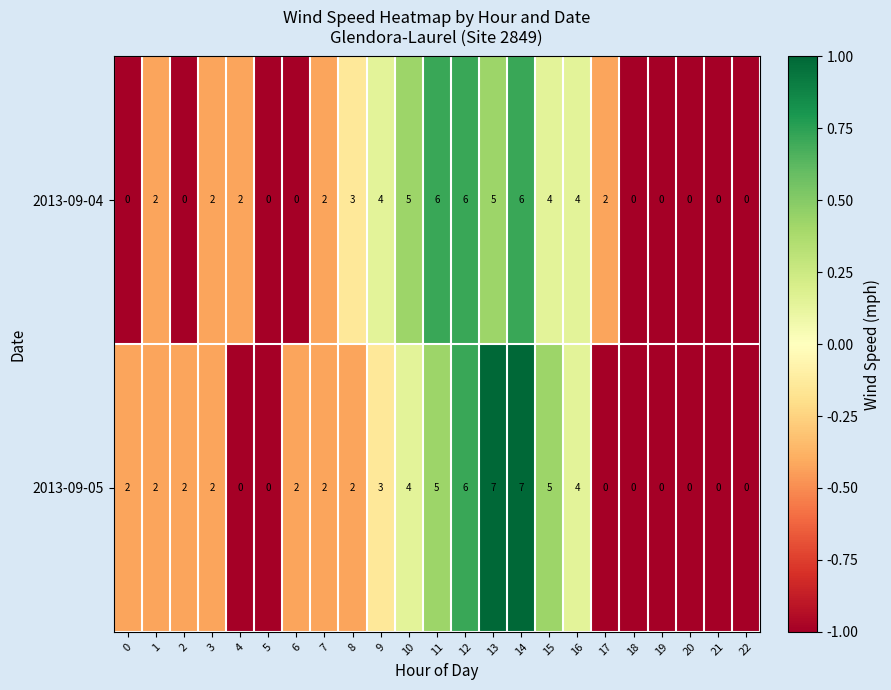

What is the maximum value shown in the chart?

7